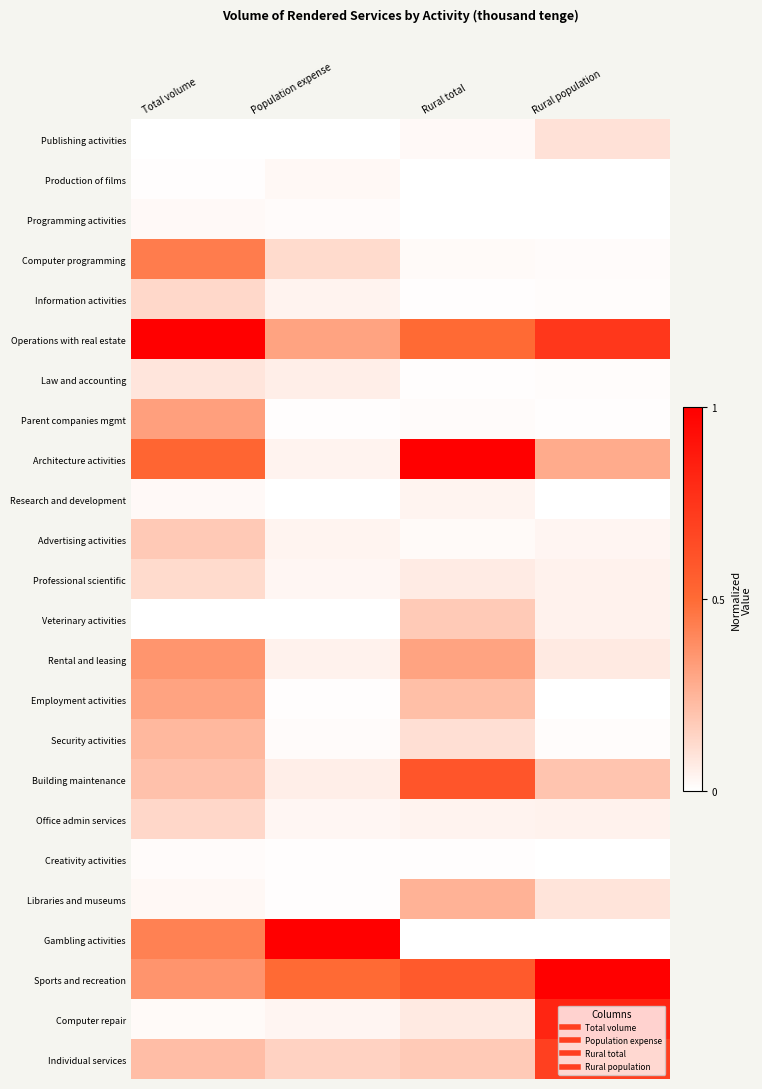

How many categories are shown in the chart?

4